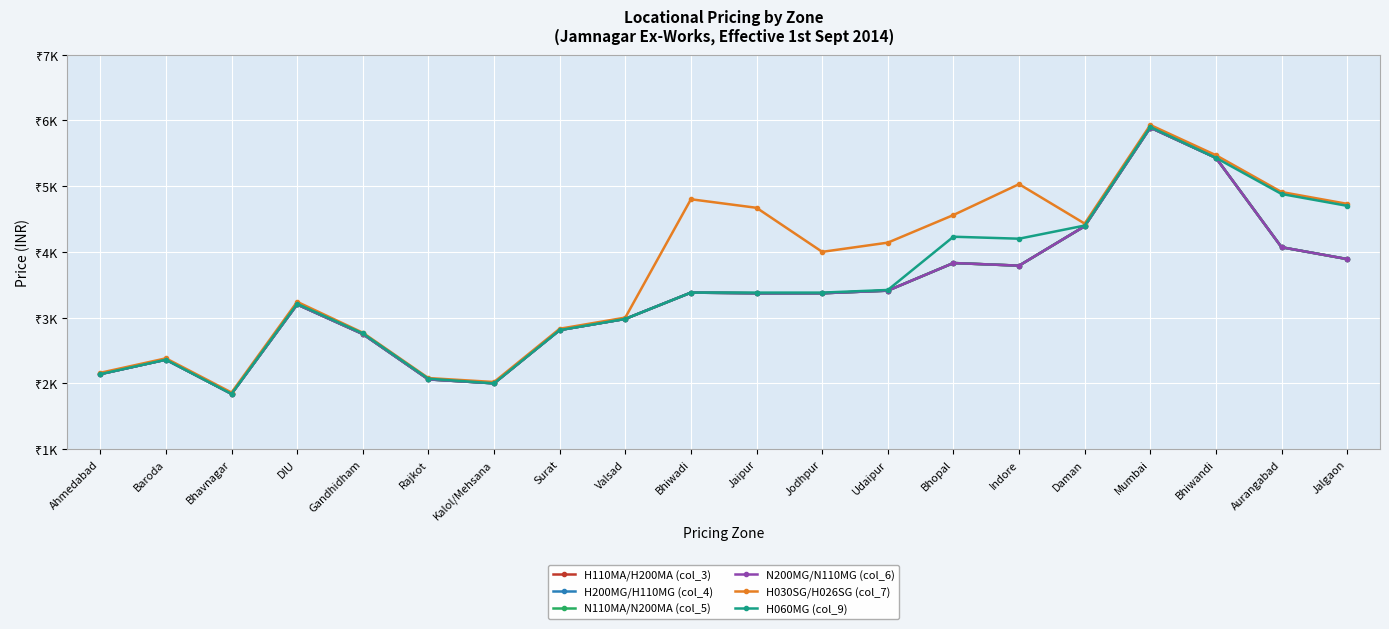

At which label does H030SG/H026SG (col_7) first exceed 4140?

Bhiwadi